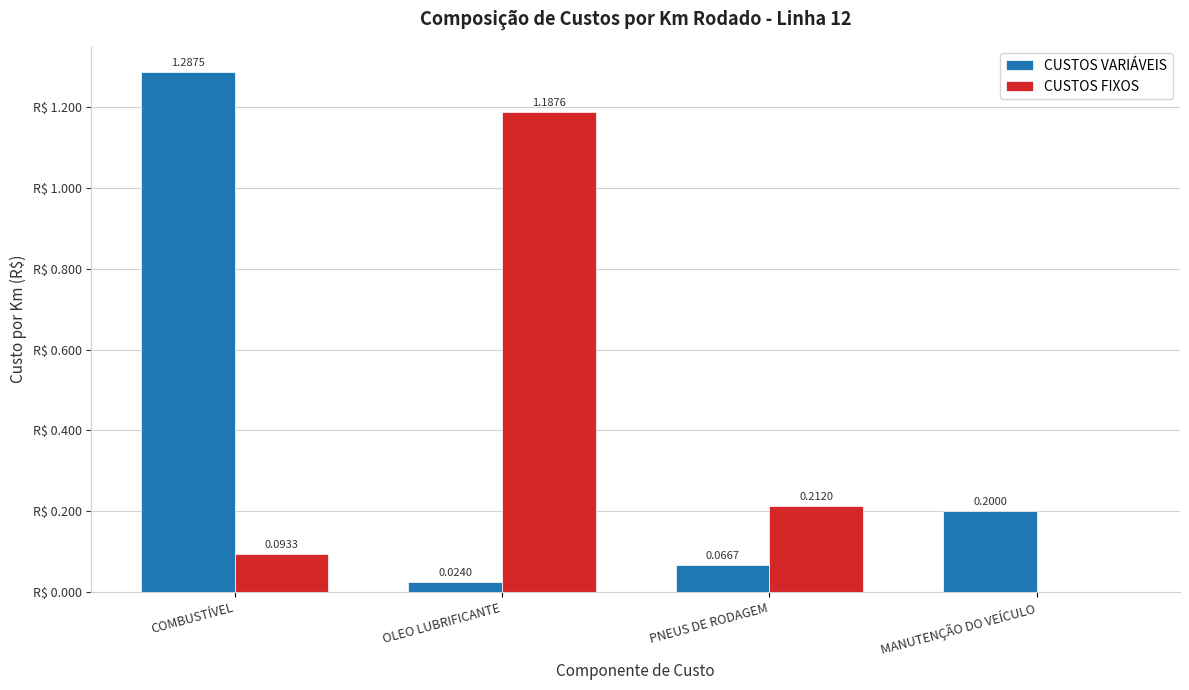

Between COMBUSTÍVEL and OLEO LUBRIFICANTE, which series saw the biggest shift?

CUSTOS VARIÁVEIS